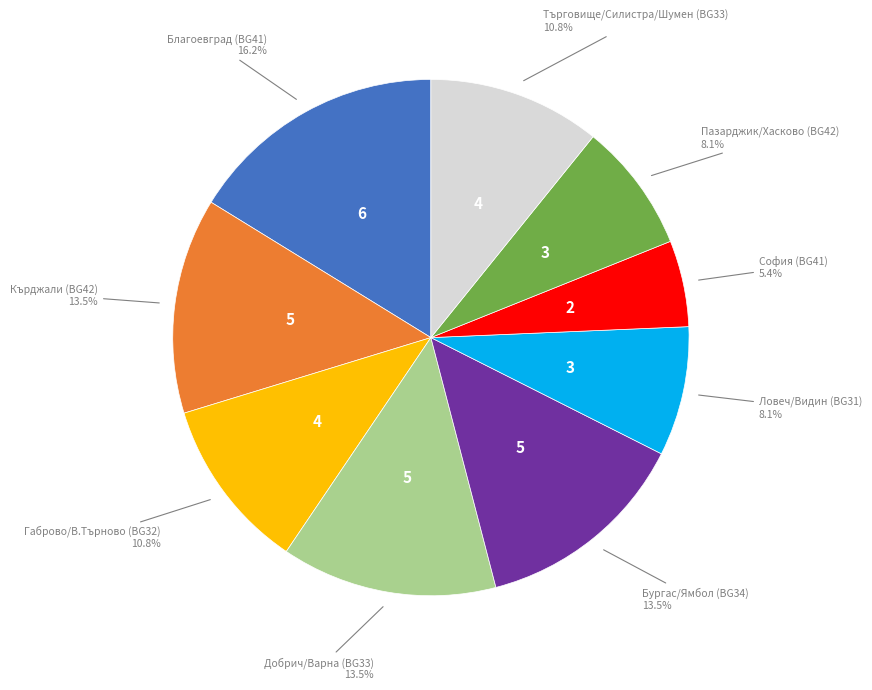

Is there any slice that represents more than half of the pie?

No